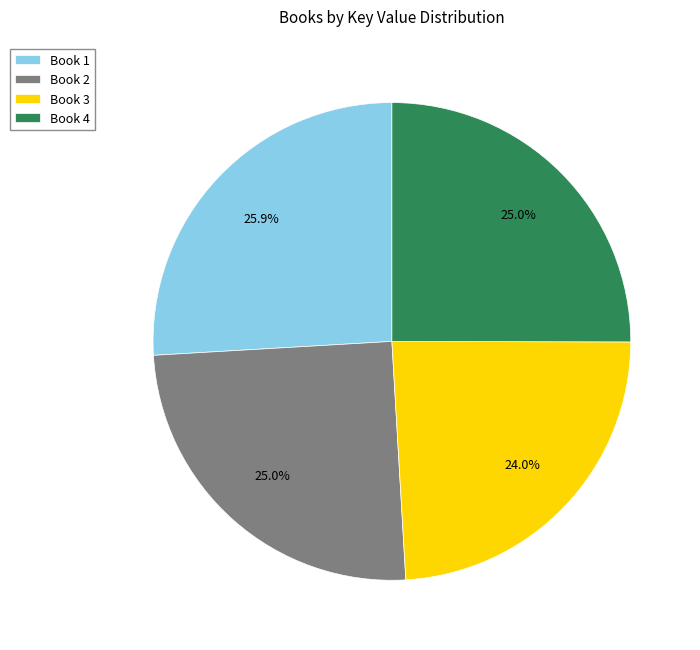

What percentage is the Book 2 slice, to the nearest percent?

25%